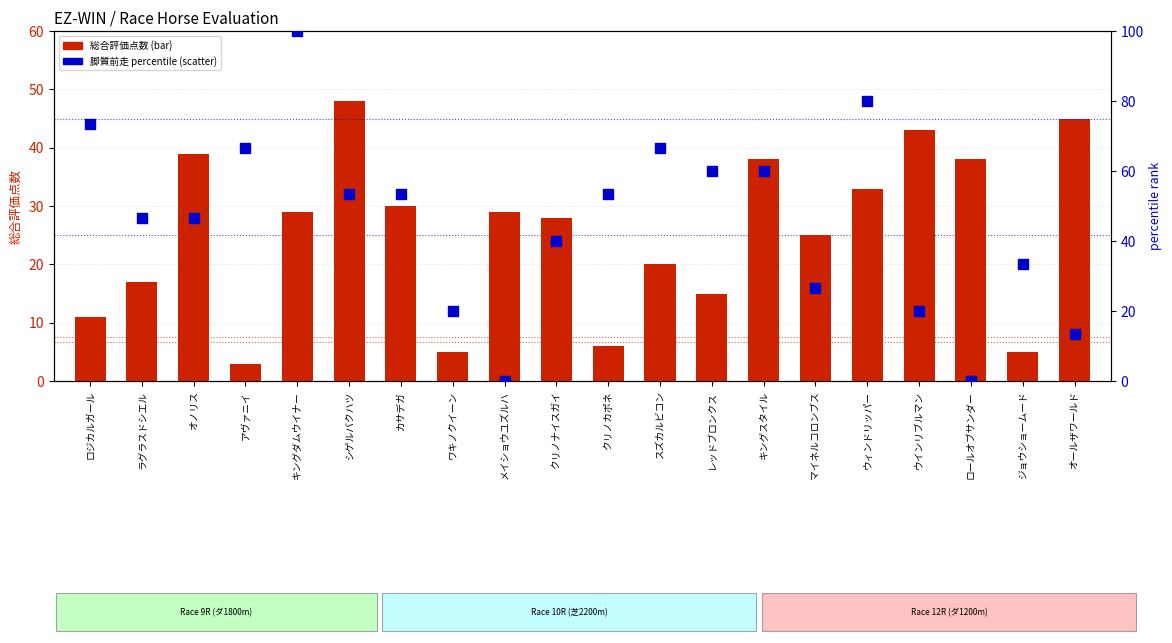

What are all the series names shown in the legend?

総合評価点数, 脚質前走 percentile